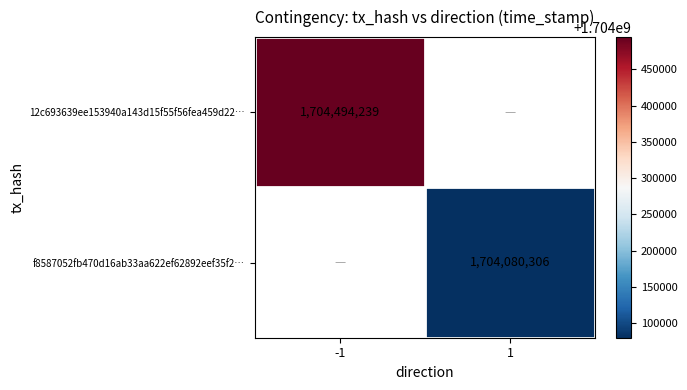

Count the number of data series in this chart.

2